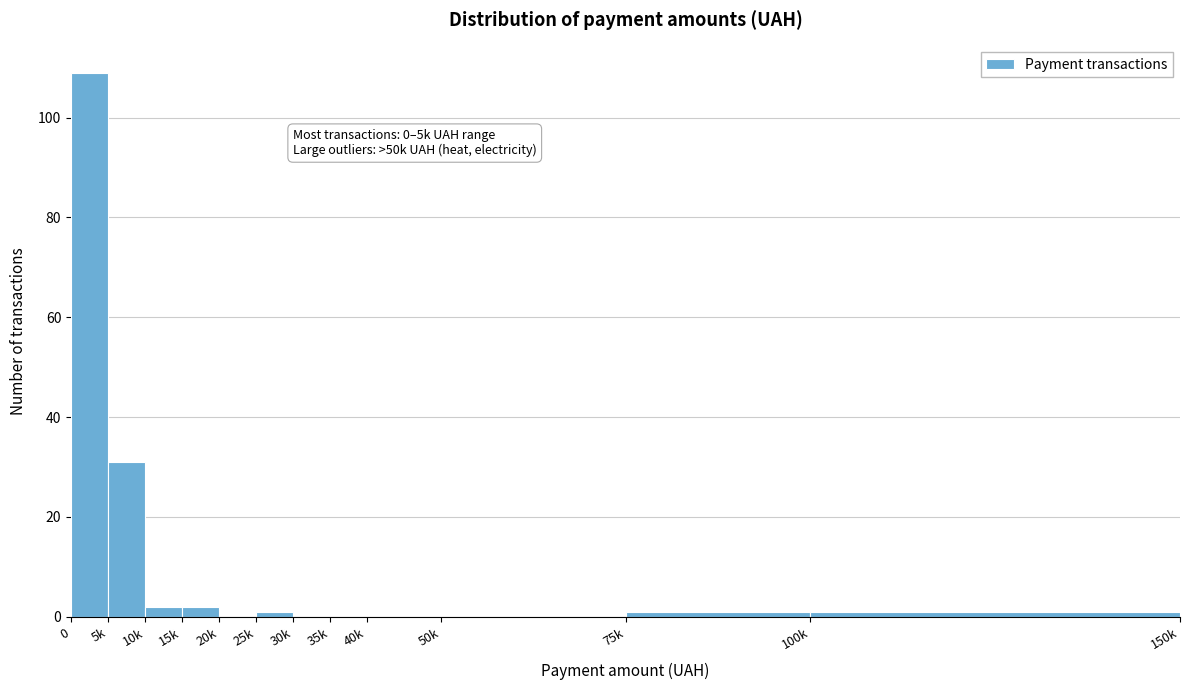

Reading left to right, extract all data points from this chart.

0=109	5k=31	10k=2	15k=2	20k=0	25k=1	30k=0	35k=0	40k=0	50k=0	75k=1	100k=1